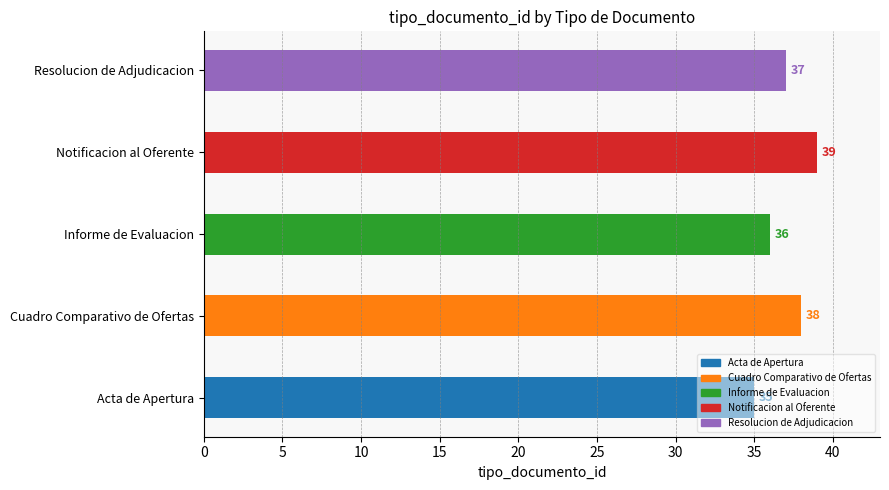

What is the value of the 5th bar from the left?

37